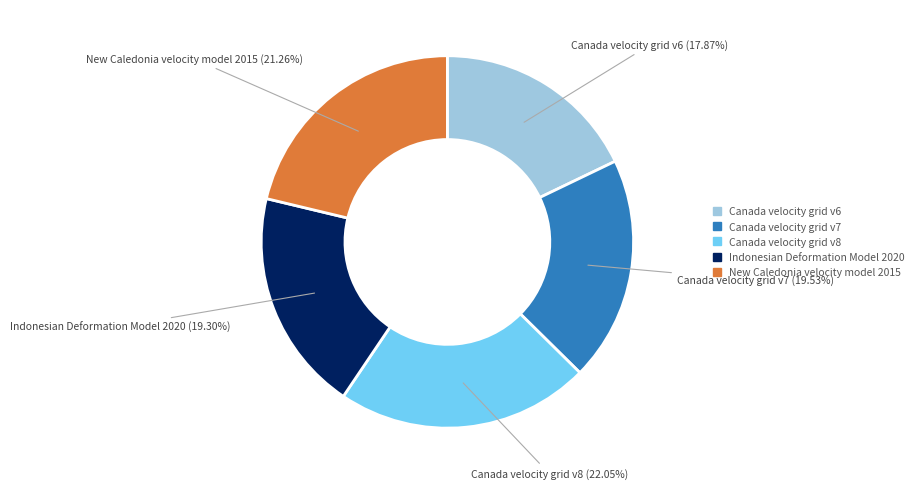

To the nearest percent, what percentage of the pie is Indonesian Deformation Model 2020?

19%